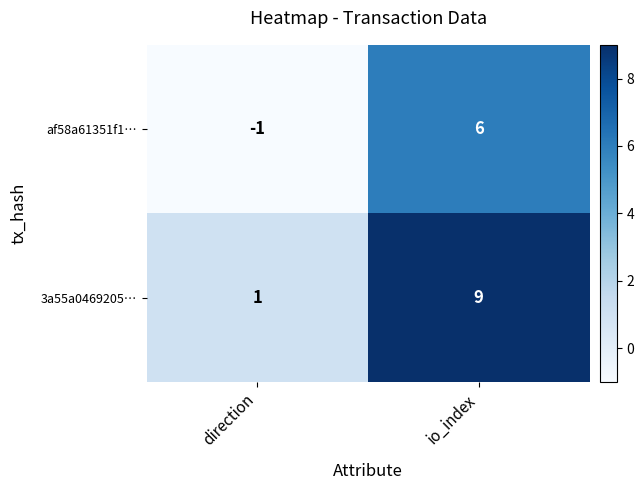

Rank the series by their average value, from highest to lowest.

3a55a0469205…, af58a61351f1…